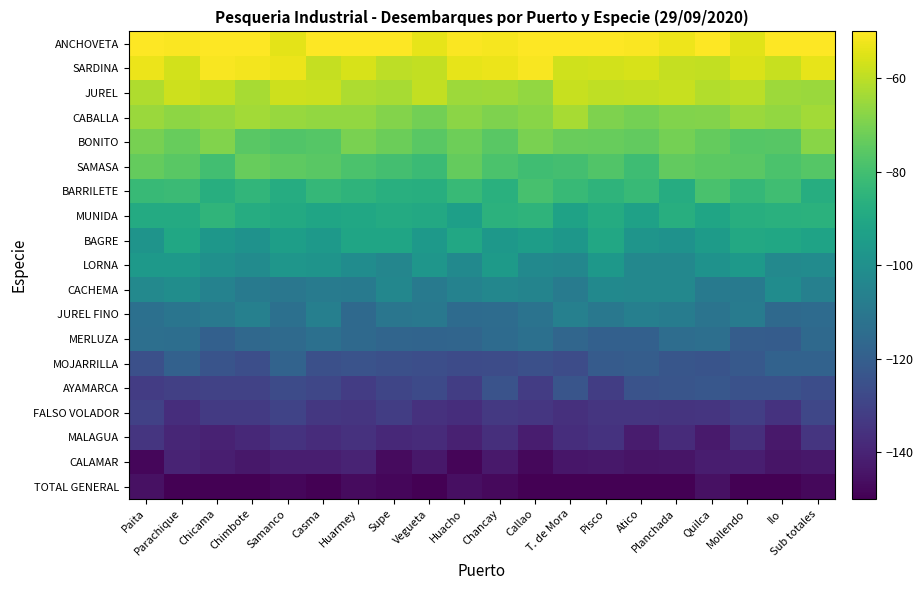

Reading right to left, extract all data points from this chart.

ANCHOVETA: Sub totales=-50.0	Ilo=-50.0	Mollendo=-54.4	Quilca=-50.0	Planchada=-52.7	Atico=-50.6	Pisco=-50.0	T. de Mora=-50.0	Callao=-50.0	Chancay=-51.3	Huacho=-50.5	Vegueta=-53.7	Supe=-50.0	Huarmey=-50.0	Casma=-50.0	Samanco=-54.1	Chimbote=-50.0	Chicama=-50.0	Parachique=-50.6	Paita=-50.0
SARDINA: Sub totales=-53.9	Ilo=-58.3	Mollendo=-55.8	Quilca=-59.3	Planchada=-58.7	Atico=-55.9	Pisco=-56.9	T. de Mora=-57.3	Callao=-50.9	Chancay=-53.1	Huacho=-53.7	Vegueta=-59.0	Supe=-60.1	Huarmey=-55.9	Casma=-58.6	Samanco=-52.8	Chimbote=-51.6	Chicama=-50.8	Parachique=-57.0	Paita=-53.0
JUREL: Sub totales=-65.0	Ilo=-64.7	Mollendo=-60.4	Quilca=-61.5	Planchada=-58.3	Atico=-59.1	Pisco=-59.5	T. de Mora=-58.2	Callao=-66.0	Chancay=-64.1	Huacho=-64.7	Vegueta=-59.3	Supe=-63.2	Huarmey=-62.2	Casma=-58.1	Samanco=-57.8	Chimbote=-63.0	Chicama=-59.1	Parachique=-57.8	Paita=-61.7
CABALLA: Sub totales=-63.8	Ilo=-66.1	Mollendo=-65.0	Quilca=-68.7	Planchada=-68.9	Atico=-71.1	Pisco=-69.3	T. de Mora=-63.1	Callao=-67.6	Chancay=-69.5	Huacho=-67.3	Vegueta=-71.4	Supe=-68.6	Huarmey=-66.1	Casma=-66.1	Samanco=-65.3	Chimbote=-64.0	Chicama=-66.0	Parachique=-67.0	Paita=-65.0
BONITO: Sub totales=-67.6	Ilo=-76.0	Mollendo=-76.3	Quilca=-73.6	Planchada=-70.9	Atico=-74.2	Pisco=-73.4	T. de Mora=-72.8	Callao=-70.3	Chancay=-75.7	Huacho=-72.2	Vegueta=-75.6	Supe=-72.6	Huarmey=-70.0	Casma=-76.3	Samanco=-77.0	Chimbote=-75.6	Chicama=-69.1	Parachique=-73.2	Paita=-70.6
SAMASA: Sub totales=-76.5	Ilo=-78.5	Mollendo=-75.6	Quilca=-75.2	Planchada=-74.2	Atico=-81.0	Pisco=-77.0	T. de Mora=-79.7	Callao=-80.8	Chancay=-78.2	Huacho=-73.8	Vegueta=-81.8	Supe=-80.1	Huarmey=-78.3	Casma=-75.6	Samanco=-75.0	Chimbote=-73.1	Chicama=-80.1	Parachique=-75.8	Paita=-73.7
BARRILETE: Sub totales=-87.5	Ilo=-80.5	Mollendo=-83.5	Quilca=-78.7	Planchada=-88.1	Atico=-82.4	Pisco=-84.9	T. de Mora=-82.5	Callao=-79.1	Chancay=-86.6	Huacho=-82.5	Vegueta=-87.3	Supe=-86.9	Huarmey=-85.0	Casma=-83.4	Samanco=-87.9	Chimbote=-84.2	Chicama=-87.5	Parachique=-81.8	Paita=-82.5
MUNIDA: Sub totales=-86.2	Ilo=-86.6	Mollendo=-87.3	Quilca=-91.1	Planchada=-87.2	Atico=-92.8	Pisco=-88.3	T. de Mora=-92.5	Callao=-84.9	Chancay=-85.6	Huacho=-93.7	Vegueta=-89.5	Supe=-88.7	Huarmey=-90.6	Casma=-91.2	Samanco=-89.2	Chimbote=-88.2	Chicama=-84.5	Parachique=-89.0	Paita=-89.0
BAGRE: Sub totales=-92.0	Ilo=-90.5	Mollendo=-89.5	Quilca=-95.1	Planchada=-99.0	Atico=-97.8	Pisco=-90.1	T. de Mora=-96.9	Callao=-94.3	Chancay=-96.5	Huacho=-89.9	Vegueta=-96.3	Supe=-91.4	Huarmey=-91.1	Casma=-95.7	Samanco=-93.9	Chimbote=-99.1	Chicama=-97.1	Parachique=-90.3	Paita=-98.4
LORNA: Sub totales=-101.9	Ilo=-103.0	Mollendo=-96.3	Quilca=-99.0	Planchada=-103.2	Atico=-103.5	Pisco=-96.7	T. de Mora=-103.8	Callao=-102.6	Chancay=-95.6	Huacho=-102.4	Vegueta=-97.5	Supe=-104.1	Huarmey=-101.3	Casma=-98.4	Samanco=-97.3	Chimbote=-101.8	Chicama=-99.8	Parachique=-96.1	Paita=-96.1
CACHEMA: Sub totales=-106.6	Ilo=-101.3	Mollendo=-109.3	Quilca=-109.2	Planchada=-103.2	Atico=-103.4	Pisco=-102.5	T. de Mora=-108.6	Callao=-104.7	Chancay=-103.6	Huacho=-105.5	Vegueta=-109.3	Supe=-103.8	Huarmey=-109.2	Casma=-108.3	Samanco=-110.4	Chimbote=-109.1	Chicama=-105.5	Parachique=-100.8	Paita=-102.8
JUREL FINO: Sub totales=-115.0	Ilo=-115.9	Mollendo=-108.3	Quilca=-111.4	Planchada=-108.1	Atico=-106.8	Pisco=-110.2	T. de Mora=-106.4	Callao=-111.9	Chancay=-114.7	Huacho=-115.1	Vegueta=-109.8	Supe=-110.6	Huarmey=-115.9	Casma=-106.9	Samanco=-113.2	Chimbote=-106.6	Chicama=-109.5	Parachique=-111.2	Paita=-113.1
MERLUZA: Sub totales=-115.7	Ilo=-121.0	Mollendo=-120.6	Quilca=-113.5	Planchada=-114.2	Atico=-119.3	Pisco=-119.2	T. de Mora=-117.1	Callao=-113.0	Chancay=-115.1	Huacho=-117.4	Vegueta=-117.9	Supe=-117.5	Huarmey=-115.6	Casma=-113.0	Samanco=-115.6	Chimbote=-116.4	Chicama=-119.3	Parachique=-113.7	Paita=-113.4
MOJARRILLA: Sub totales=-118.7	Ilo=-118.5	Mollendo=-122.2	Quilca=-124.0	Planchada=-123.3	Atico=-120.4	Pisco=-121.3	T. de Mora=-126.7	Callao=-125.5	Chancay=-126.7	Huacho=-127.0	Vegueta=-126.1	Supe=-125.7	Huarmey=-124.4	Casma=-125.6	Samanco=-118.0	Chimbote=-125.8	Chicama=-124.1	Parachique=-119.0	Paita=-125.8
AYAMARCA: Sub totales=-126.4	Ilo=-125.0	Mollendo=-124.8	Quilca=-123.0	Planchada=-123.8	Atico=-124.3	Pisco=-131.8	T. de Mora=-123.5	Callao=-132.3	Chancay=-124.4	Huacho=-131.8	Vegueta=-127.5	Supe=-129.0	Huarmey=-132.3	Casma=-128.6	Samanco=-127.1	Chimbote=-130.3	Chicama=-130.4	Parachique=-131.0	Paita=-132.3
FALSO VOLADOR: Sub totales=-128.8	Ilo=-135.4	Mollendo=-131.5	Quilca=-134.5	Planchada=-135.1	Atico=-134.7	Pisco=-134.7	T. de Mora=-136.0	Callao=-134.2	Chancay=-133.6	Huacho=-136.9	Vegueta=-135.7	Supe=-131.9	Huarmey=-134.5	Casma=-133.7	Samanco=-129.8	Chimbote=-133.2	Chicama=-133.0	Parachique=-137.0	Paita=-130.5
MALAGUA: Sub totales=-134.5	Ilo=-143.0	Mollendo=-136.6	Quilca=-142.9	Planchada=-137.7	Atico=-142.6	Pisco=-135.3	T. de Mora=-136.9	Callao=-141.9	Chancay=-136.5	Huacho=-141.0	Vegueta=-137.6	Supe=-138.6	Huarmey=-135.8	Casma=-137.4	Samanco=-135.4	Chimbote=-138.5	Chicama=-140.6	Parachique=-139.1	Paita=-134.7
CALAMAR: Sub totales=-143.4	Ilo=-144.5	Mollendo=-141.5	Quilca=-141.8	Planchada=-144.2	Atico=-144.8	Pisco=-143.7	T. de Mora=-143.8	Callao=-147.7	Chancay=-143.3	Huacho=-148.5	Vegueta=-143.5	Supe=-146.9	Huarmey=-140.0	Casma=-141.5	Samanco=-141.6	Chimbote=-143.5	Chicama=-141.4	Parachique=-139.9	Paita=-148.1
TOTAL GENERAL: Sub totales=-147.7	Ilo=-150.0	Mollendo=-150.0	Quilca=-145.6	Planchada=-150.0	Atico=-150.0	Pisco=-150.0	T. de Mora=-150.0	Callao=-150.0	Chancay=-147.4	Huacho=-146.0	Vegueta=-150.0	Supe=-148.3	Huarmey=-147.3	Casma=-150.0	Samanco=-148.4	Chimbote=-150.0	Chicama=-150.0	Parachique=-150.0	Paita=-145.7